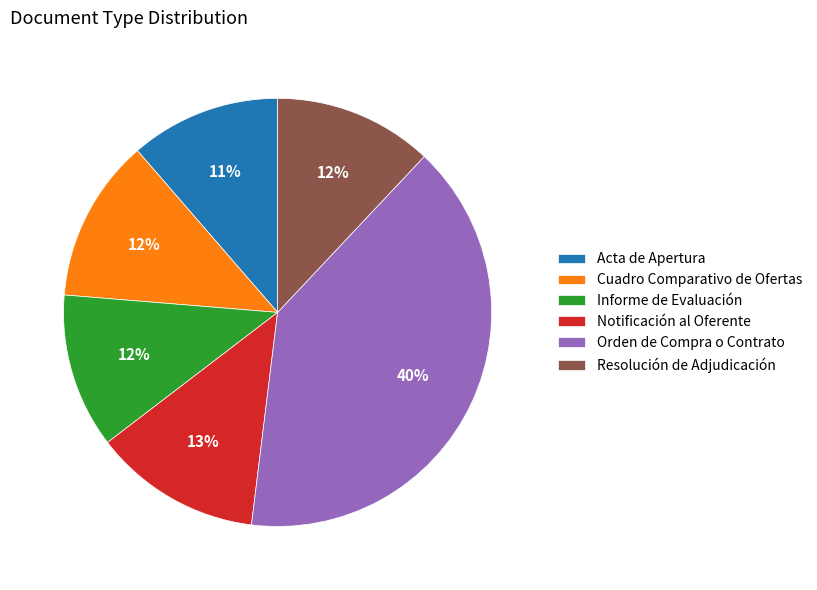

What percentage is the Orden de Compra o Contrato slice, to the nearest percent?

40%